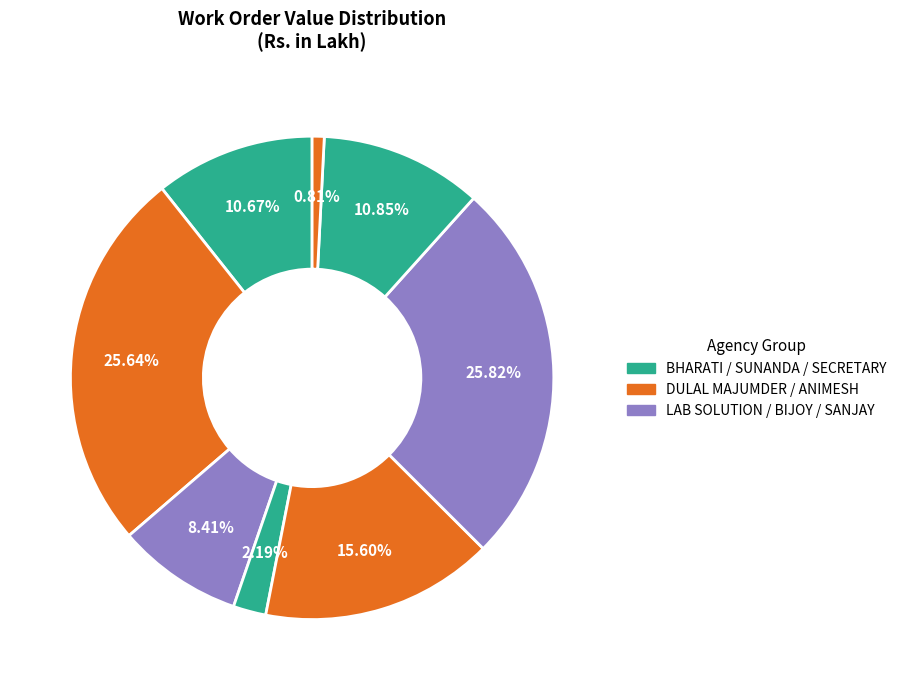

Is there any slice that represents more than half of the pie?

No